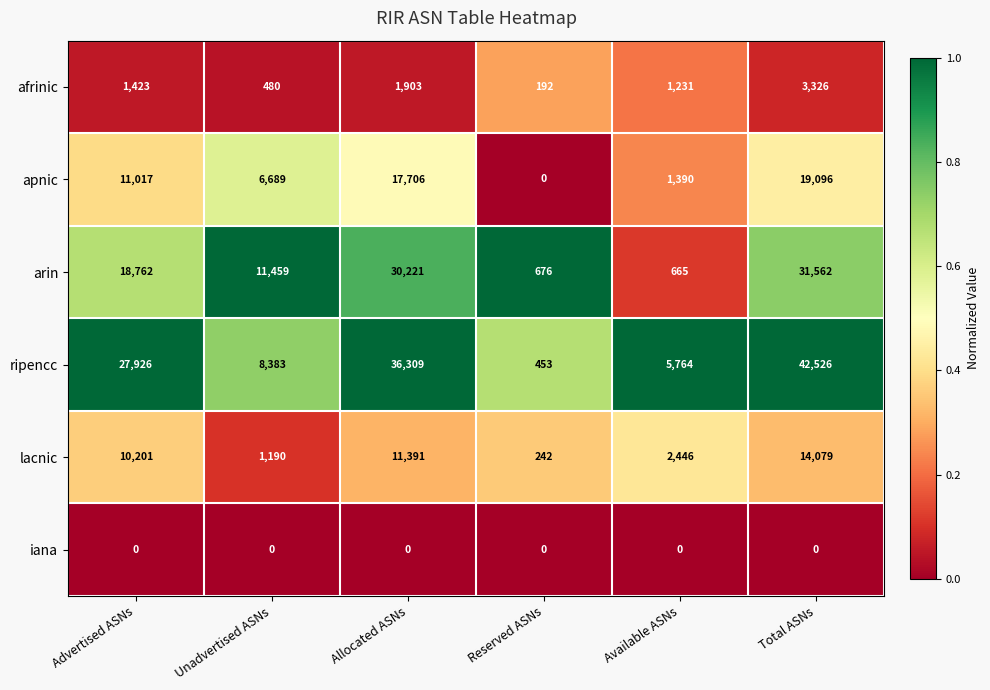

How many values in the afrinic series are below 1423?

3